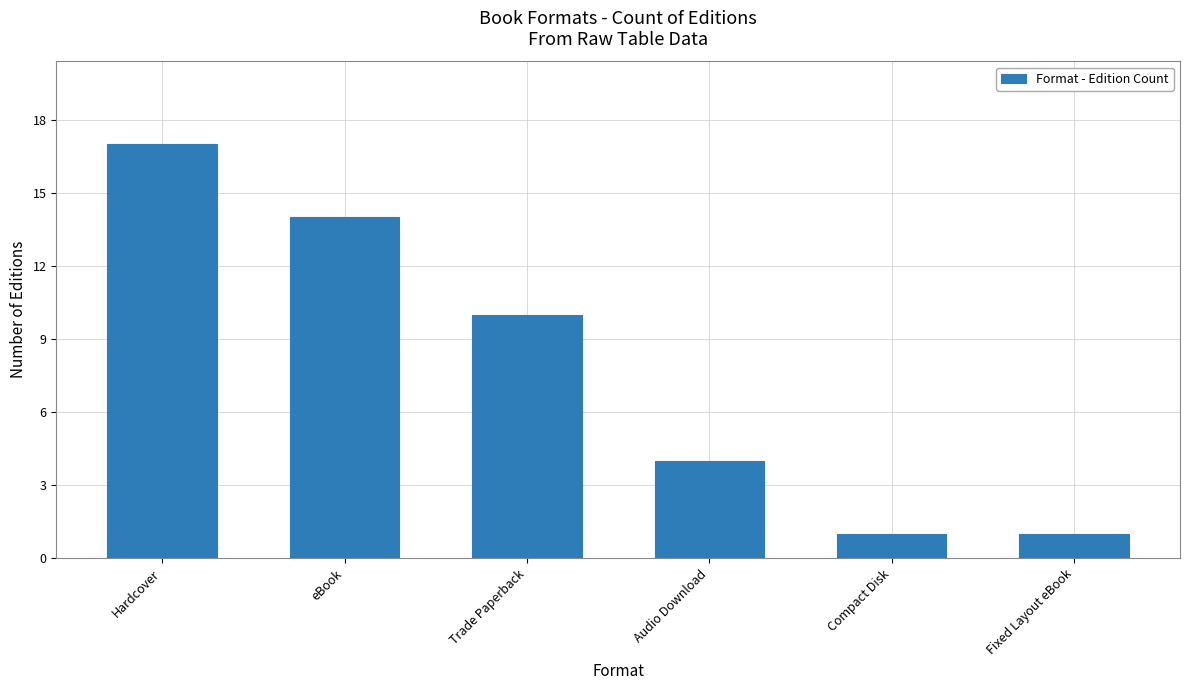

How many values are below 10?

3